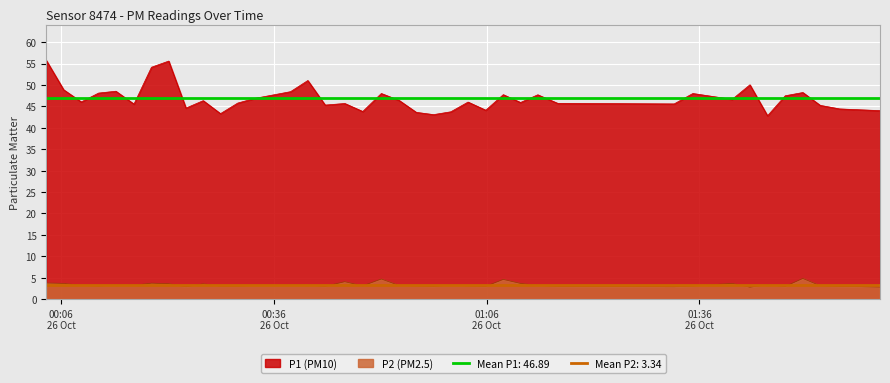

What is the highest value of the P1 (PM10) series?

55.7